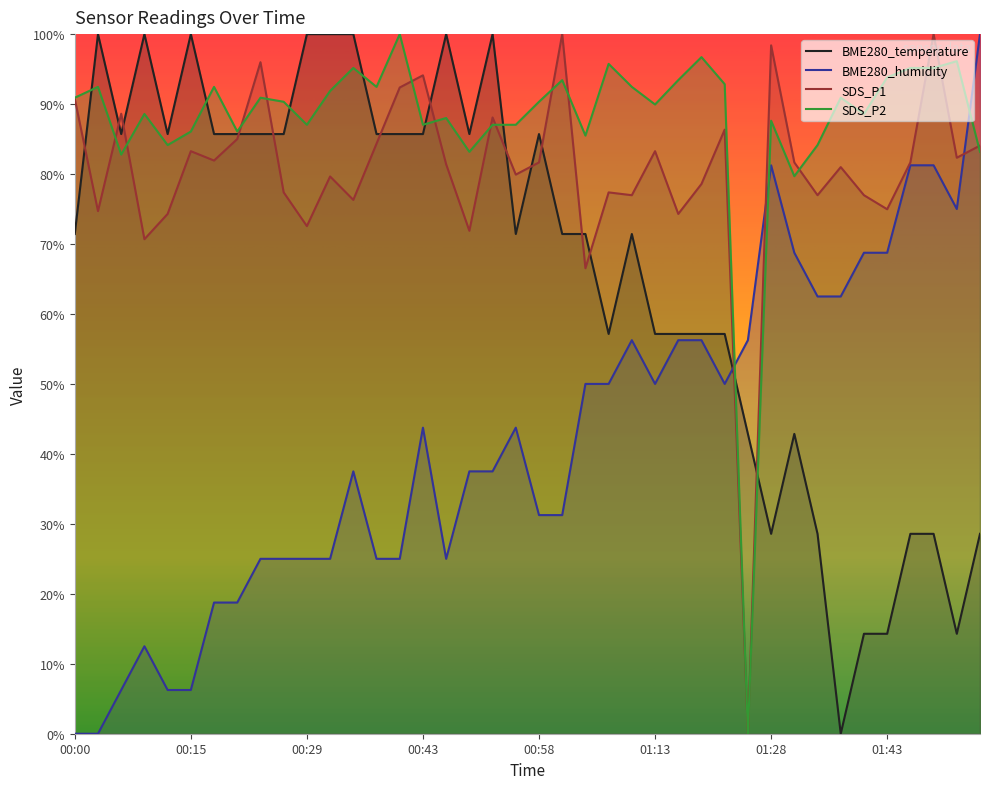

True or false: BME280_temperature and SDS_P1 cross at least once.

True